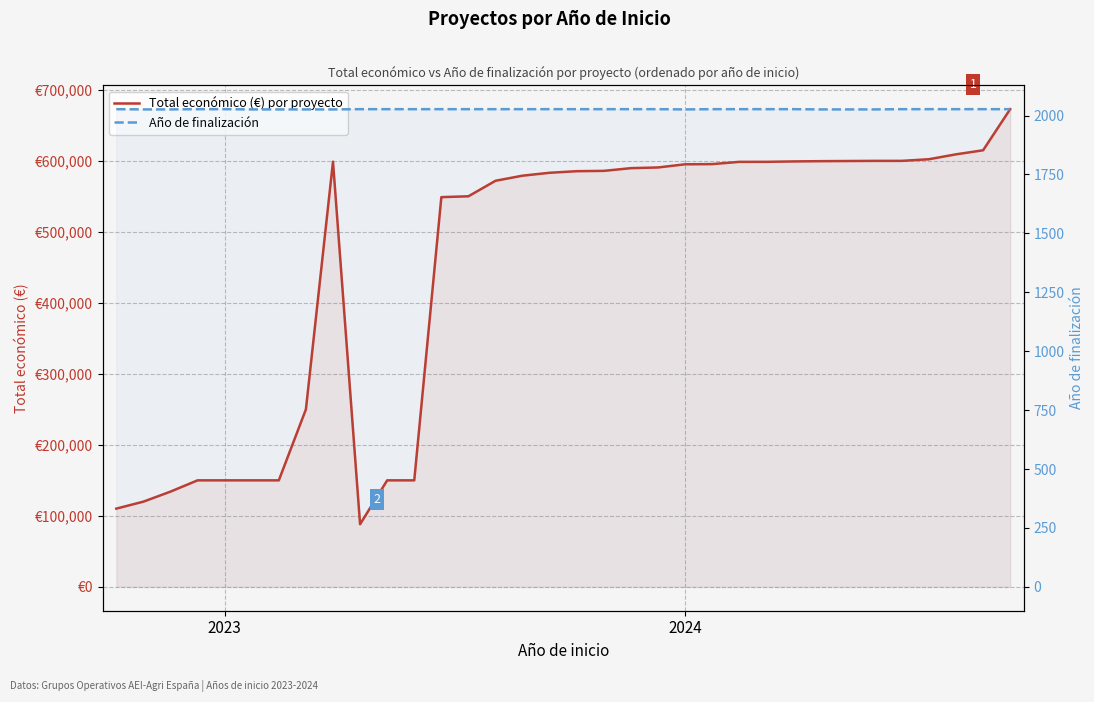

Reading left to right, extract all data points from this chart.

Total económico (€) por proyecto: 110168	119999	134112	150000	150000	150000	150000	250000	598909	88160	150000	150000	548889	550111	571965	579152	583223	585460	585914	589731	590712	595173	595436	598597	598609	599211	599584	599779	599992	600000	602295	609206	614907	672807
Año de finalización: 2027	2026	2026	2027	2027	2026	2026	2026	2026	2027	2027	2027	2027	2027	2027	2027	2027	2027	2027	2027	2027	2026	2027	2027	2027	2027	2026	2026	2026	2027	2027	2027	2027	2027